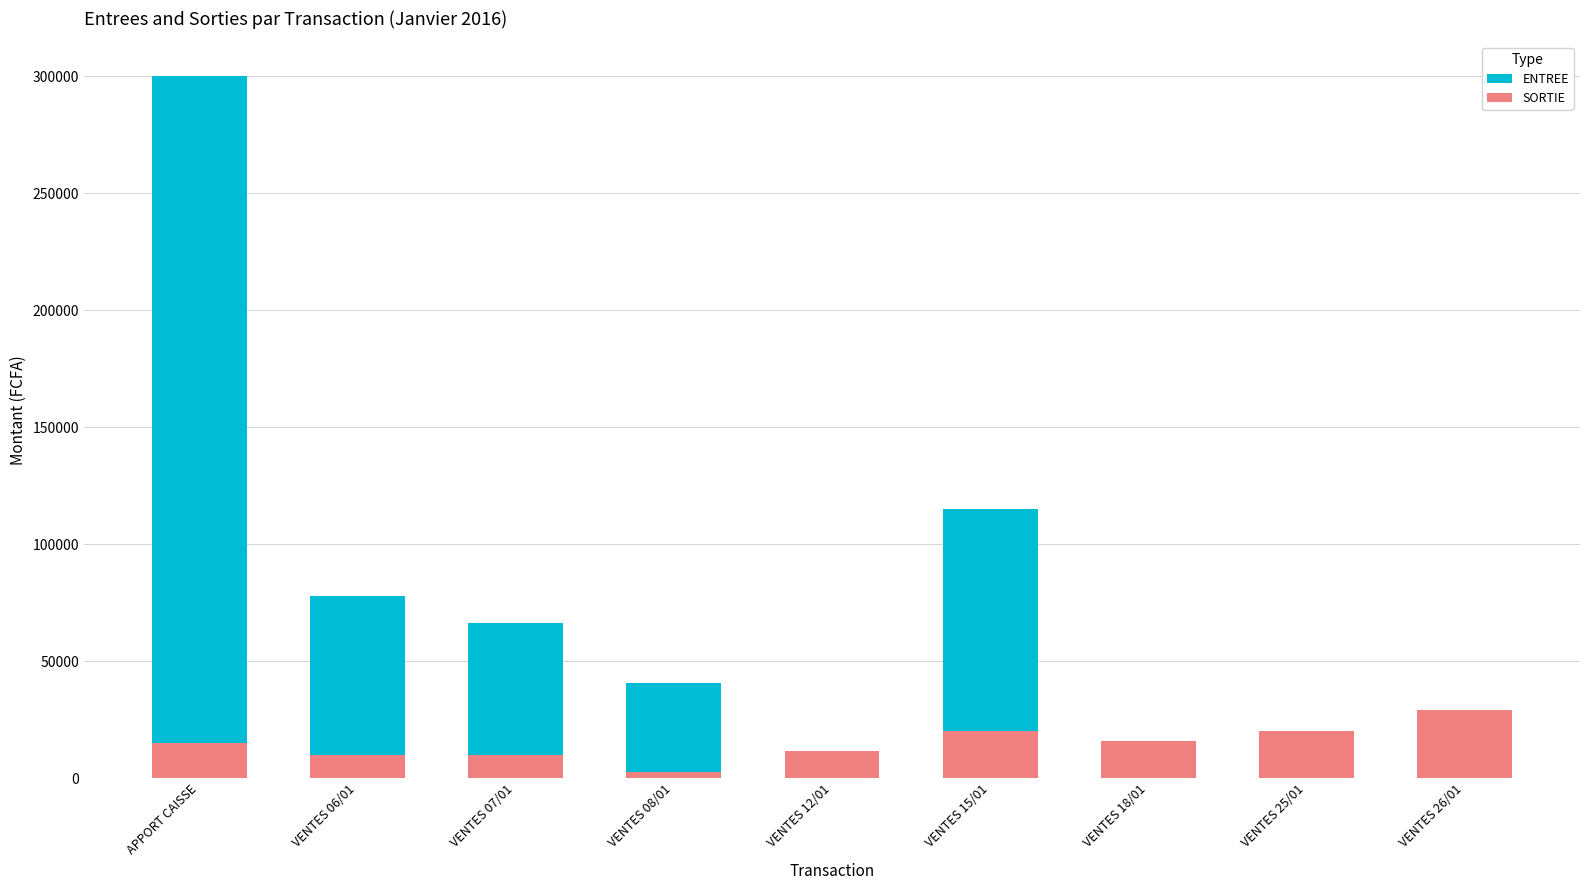

How many groups of bars are there?

9